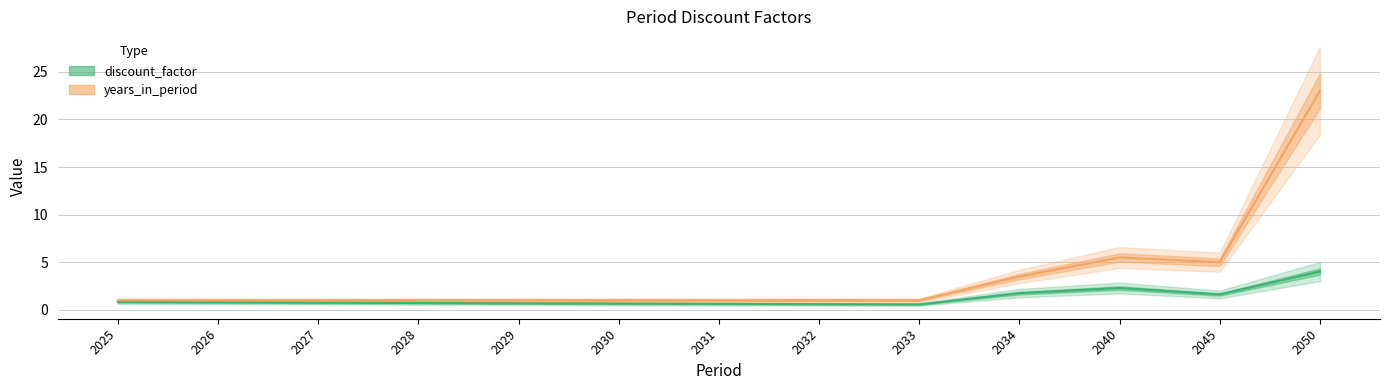

What is the minimum value for discount_factor?

0.6